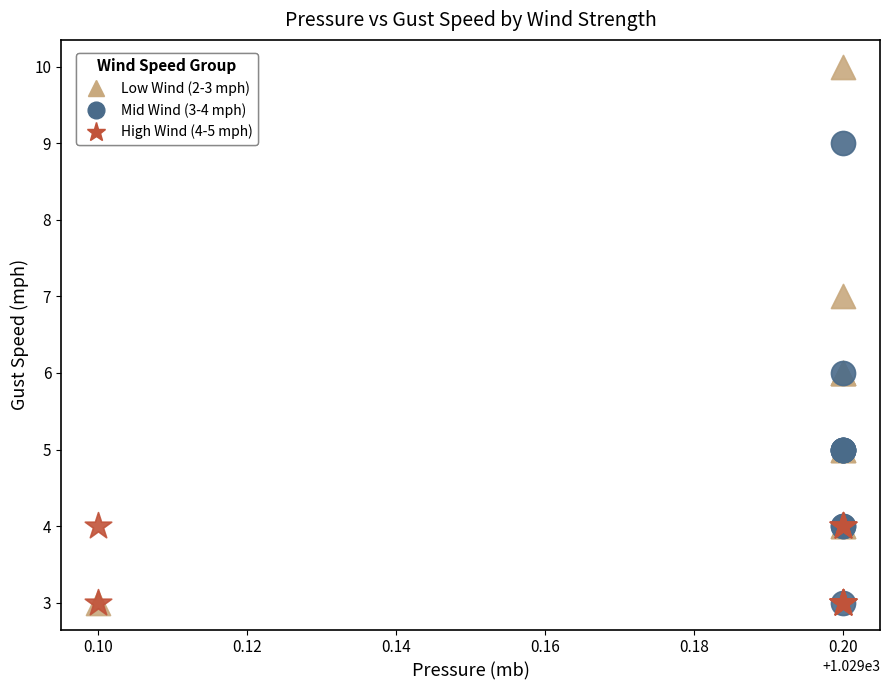

Which series has the widest spread of Y values?

Low Wind (2-3 mph)